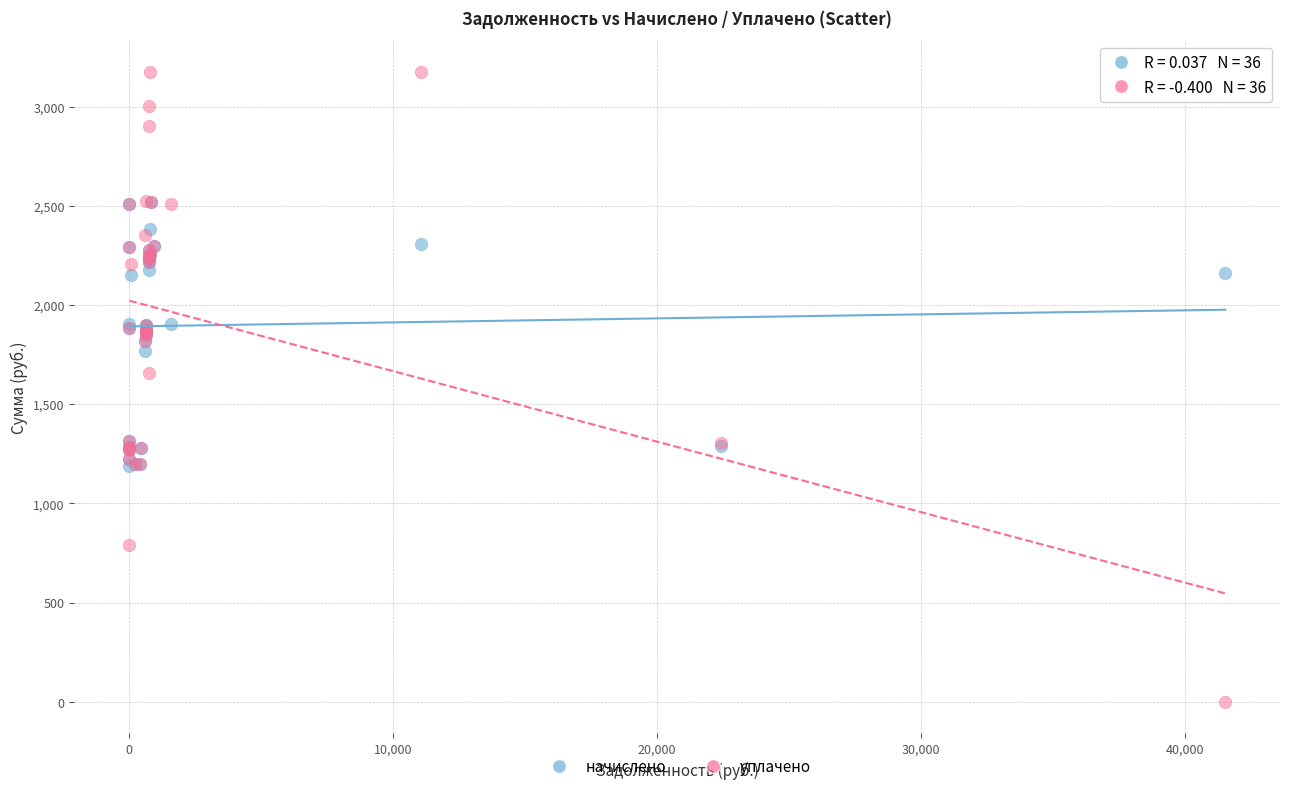

In the уплачено series, what Y value is closest to 1587?

1656.2